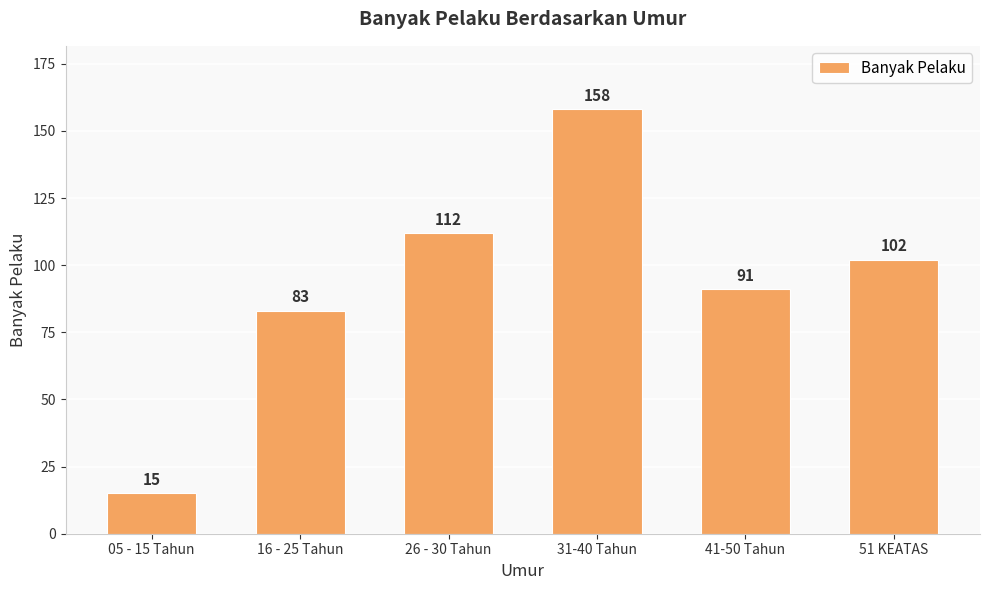

What is the greatest value displayed?

158